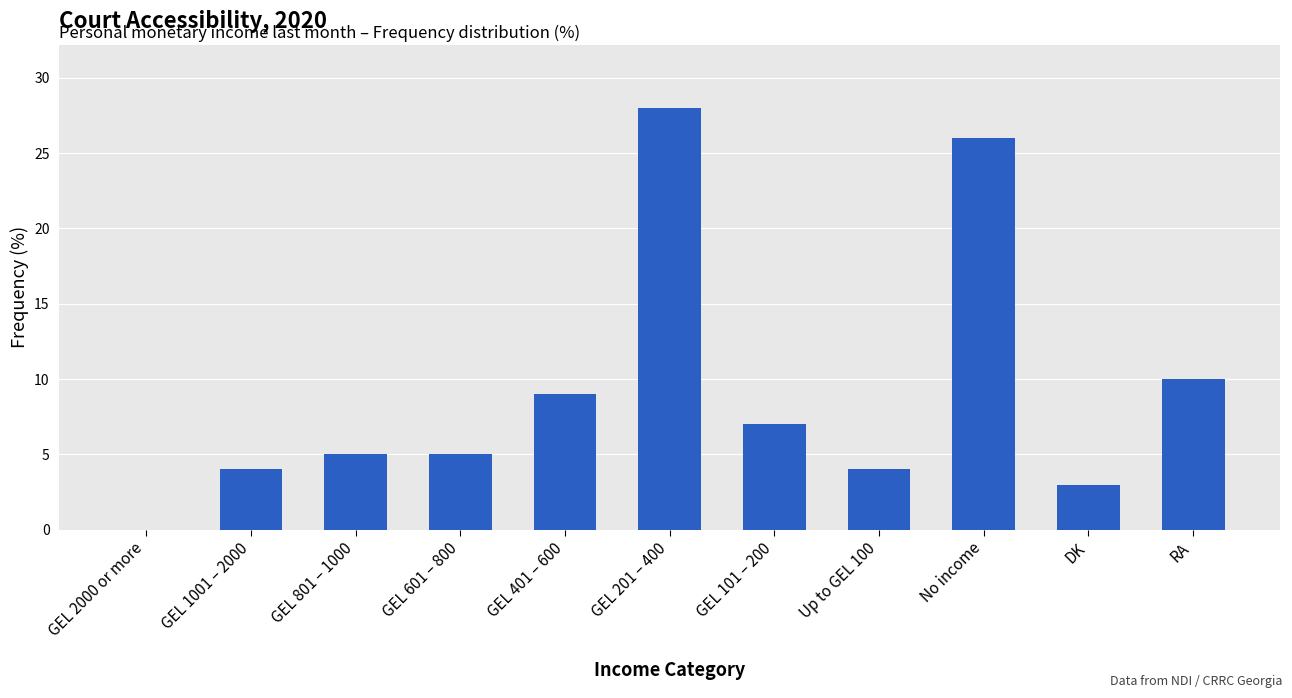

Between GEL 101 – 200 and GEL 201 – 400, which is larger?

GEL 201 – 400